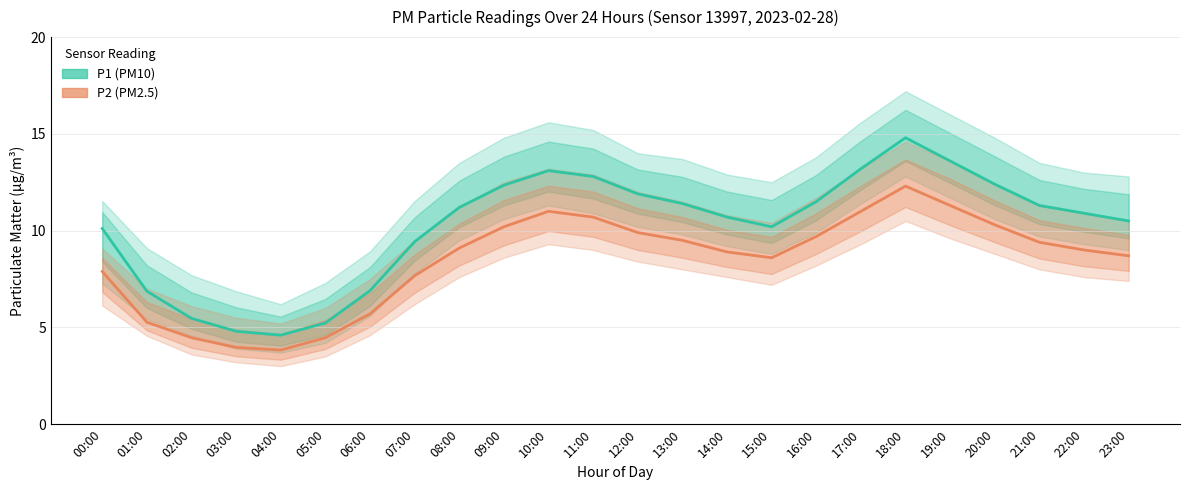

How many lines are shown in the chart?

2